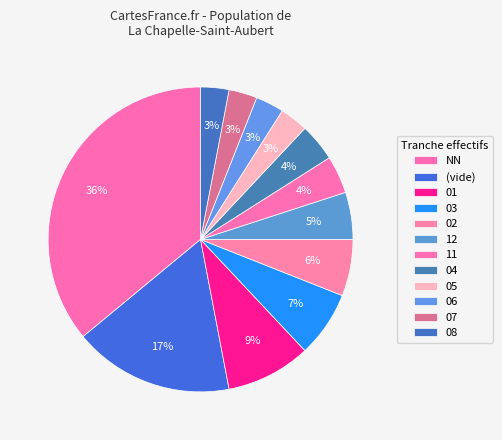

Which category has the biggest portion of the pie?

NN